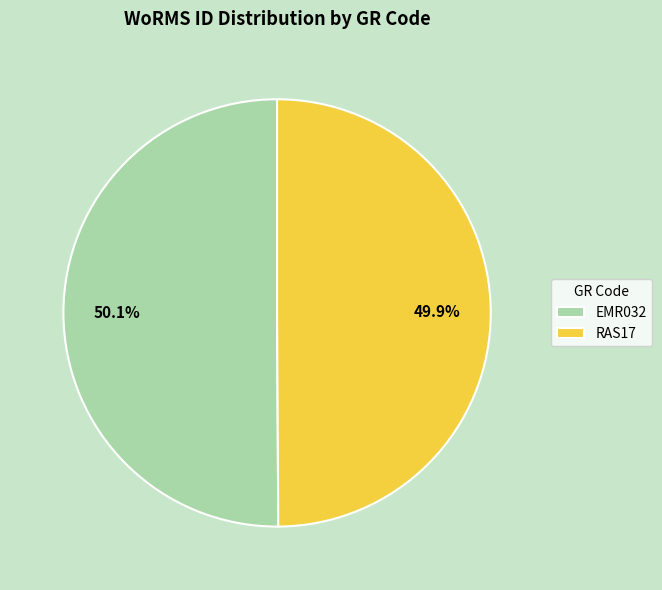

To the nearest percent, what is the combined percentage of EMR032 and RAS17?

100%